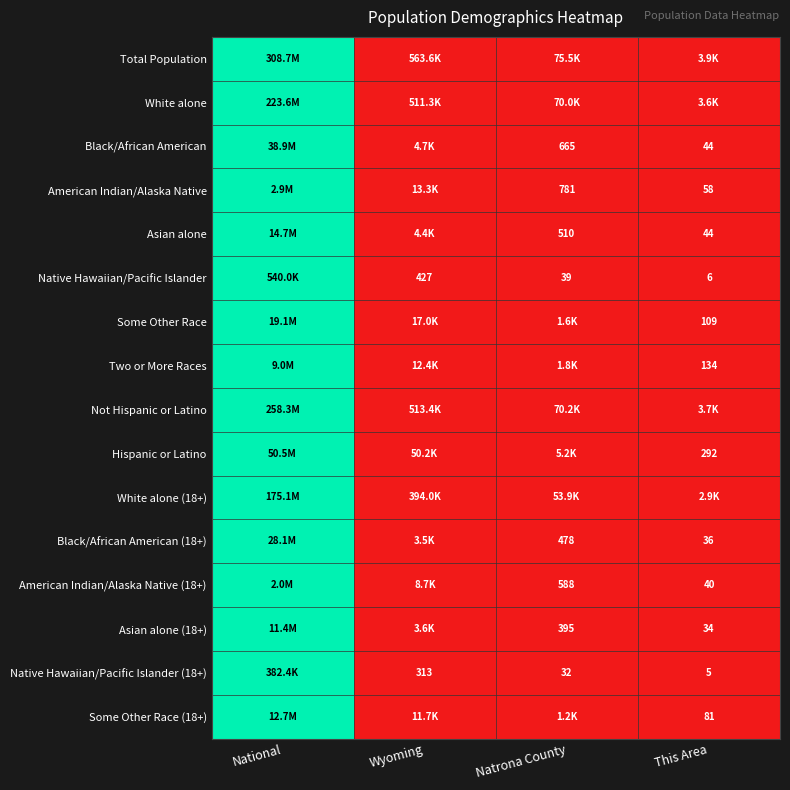

Is it true that Black/African American (18+) equals 0.0 at Wyoming?

False